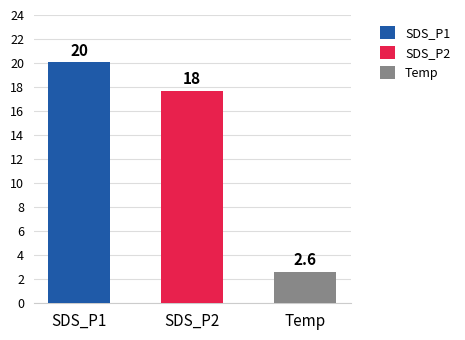

Which series changed the most between 00:12 and 00:34?

SDS_P1